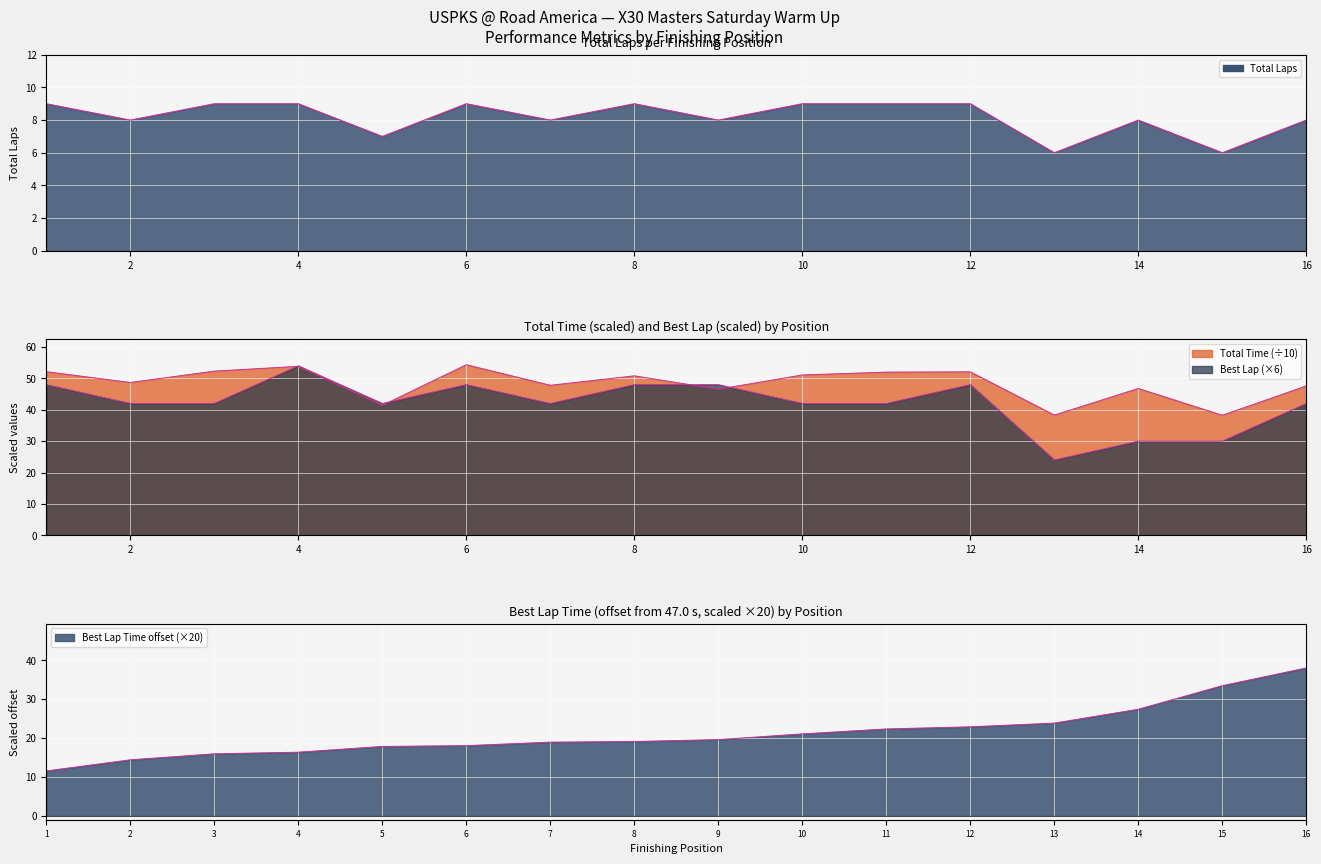

How many values are between 8 and 9?

13